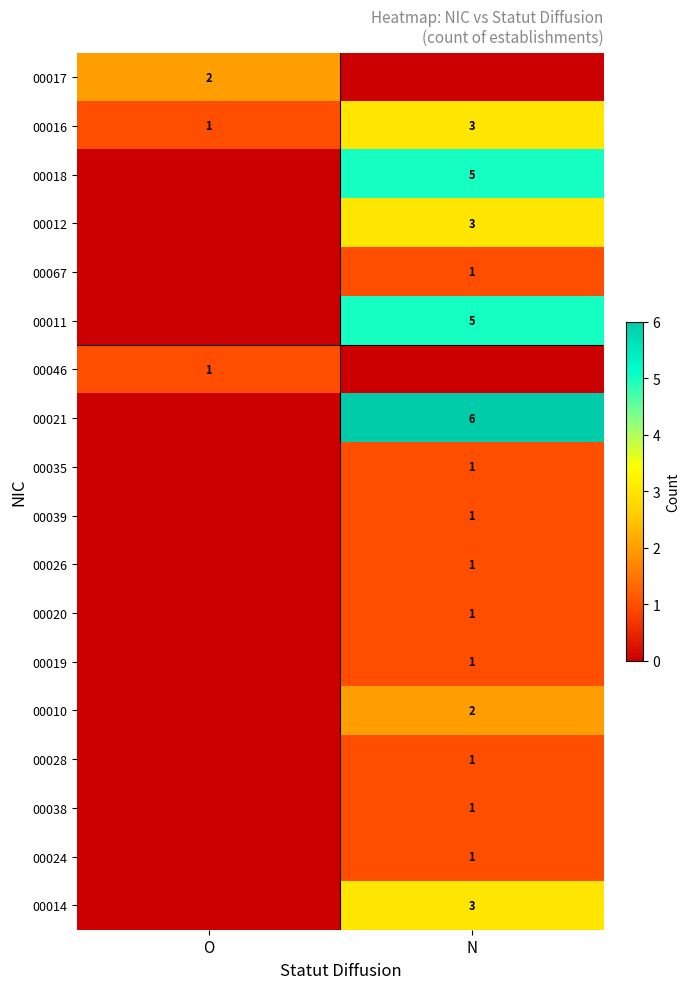

Which label corresponds to the smallest value in the chart?

N